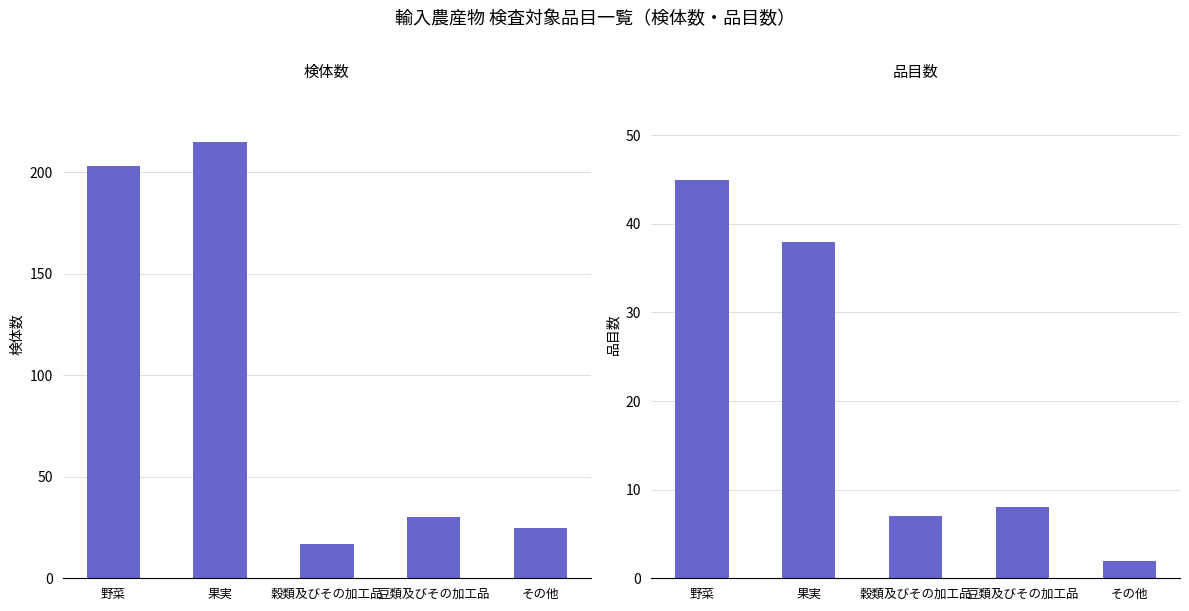

How many bars are there in total?

10